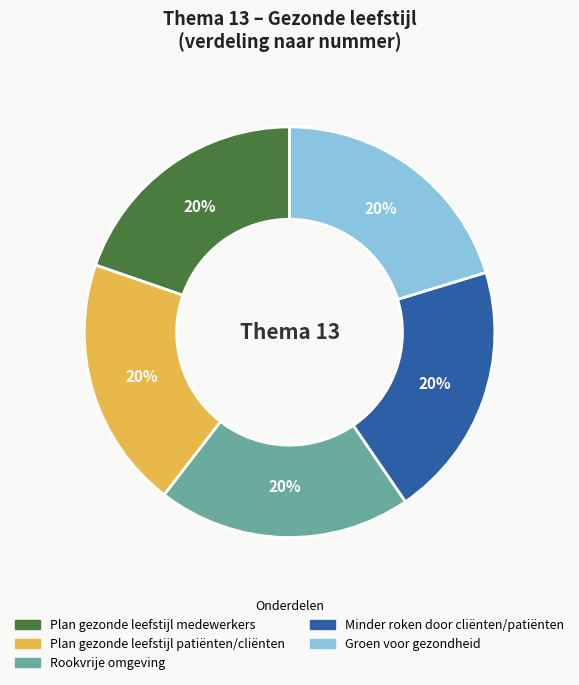

What is the ratio of the value at Rookvrije omgeving to the value at Plan gezonde leefstijl medewerkers?

1.0